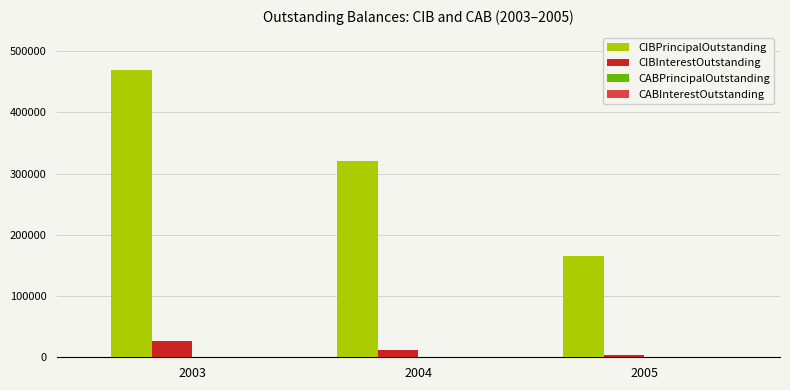

What is the total value across all series at 2004?

331700